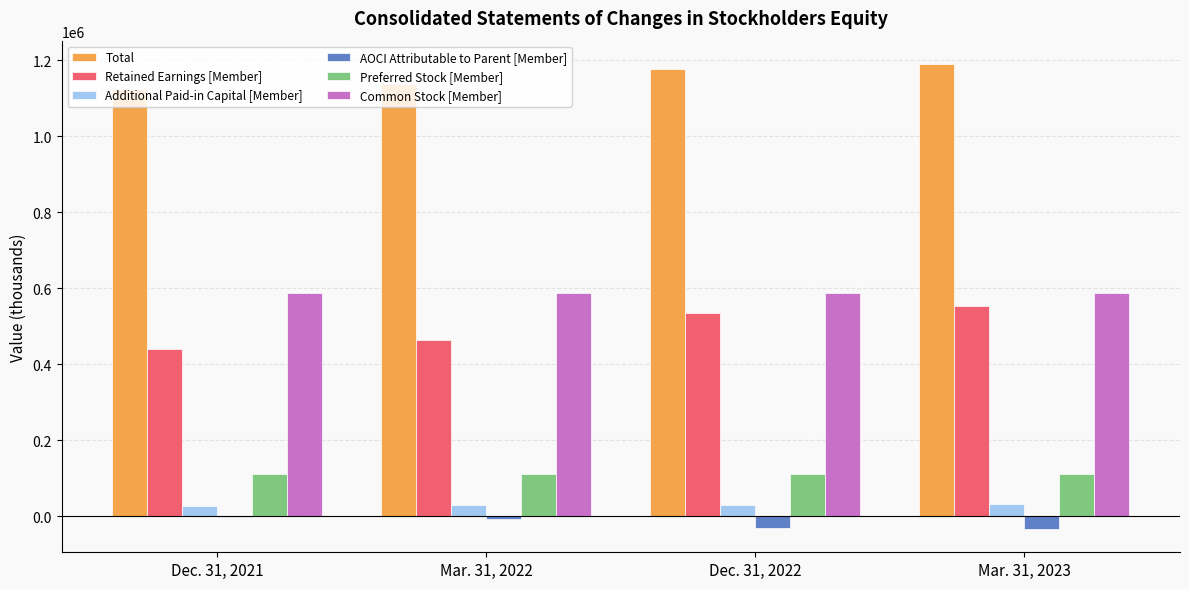

Is the value of Common Stock [Member] at Mar. 31, 2023 greater than the value of Retained Earnings [Member] at Dec. 31, 2022?

Yes